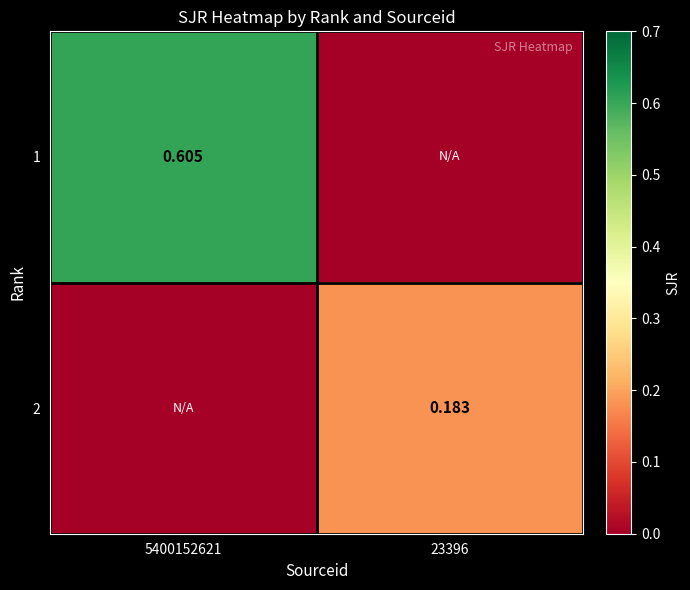

Is the value of 2 at 23396 greater than the value of 1 at 5400152621?

No